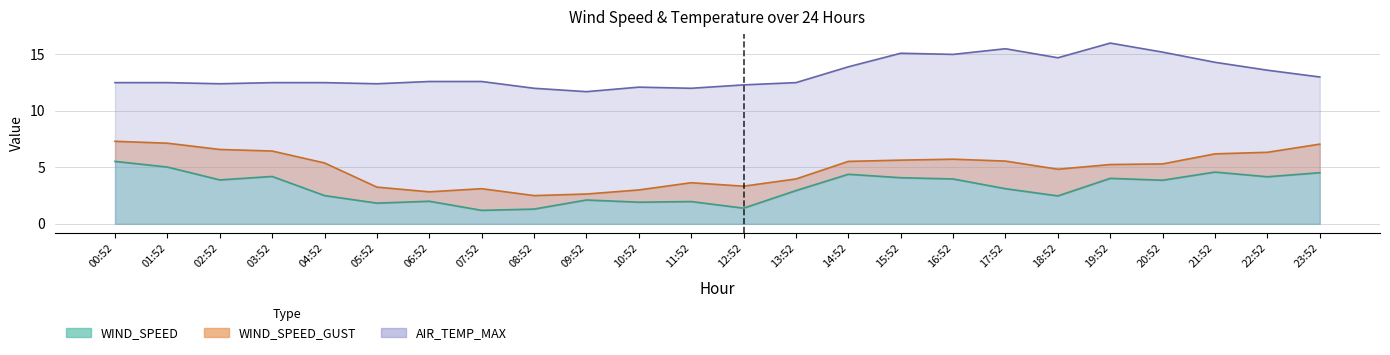

At 11:52, list the series in order from largest to smallest.

AIR_TEMP_MAX, WIND_SPEED_GUST, WIND_SPEED